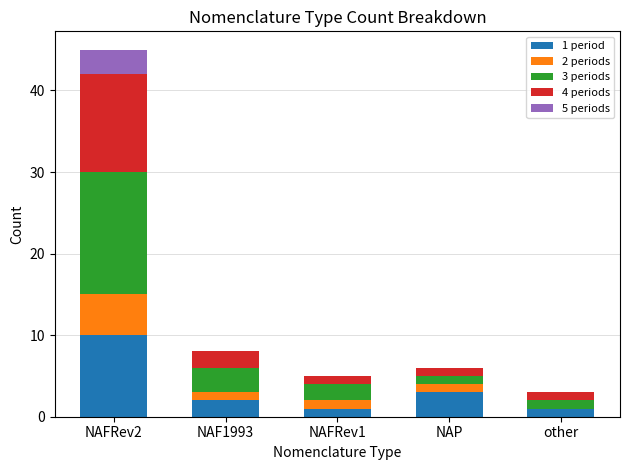

Count the number of categories in the chart.

5